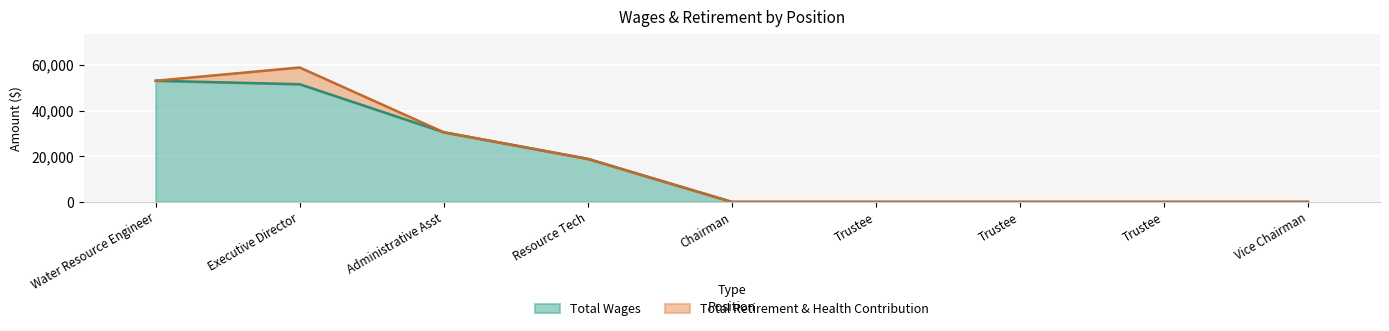

Does the chart display data point markers on the line(s)?

No